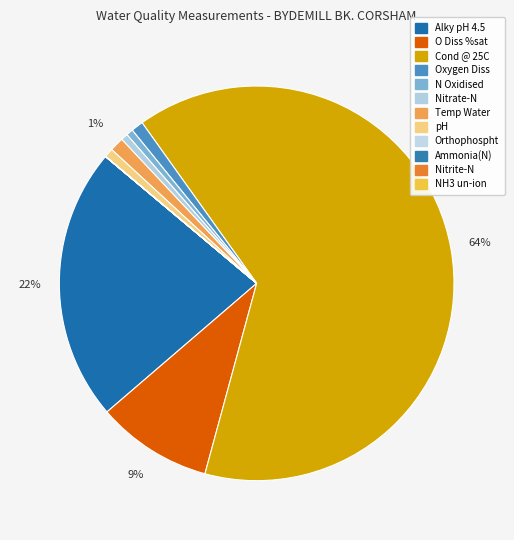

Rank the categories by value from highest to lowest.

Cond @ 25C, Alky pH 4.5, O Diss %sat, Temp Water, Oxygen Diss, pH, N Oxidised, Nitrate-N, Orthophospht, Ammonia(N), Nitrite-N, NH3 un-ion